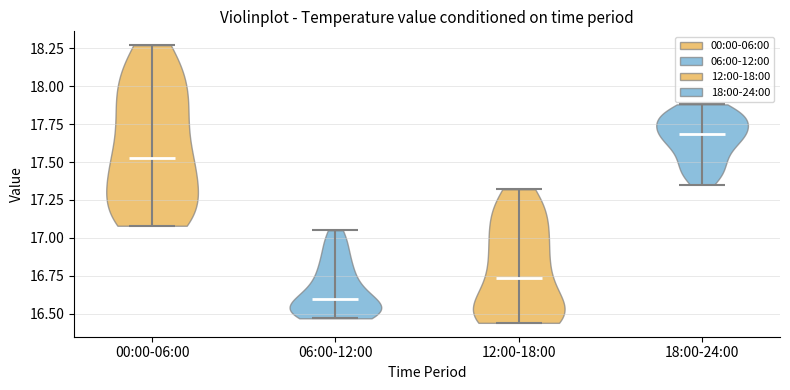

Reading left to right, read every violin against the y-axis: where its median line is, and the lowest and highest points it reaches. The values are not printed on the chart, so give them approximately, as read against the axis.

00:00-06:00: median line 17.55, lowest point 17.10, highest point 18.25
06:00-12:00: median line 16.60, lowest point 16.45, highest point 17.05
12:00-18:00: median line 16.75, lowest point 16.45, highest point 17.30
18:00-24:00: median line 17.70, lowest point 17.35, highest point 17.90